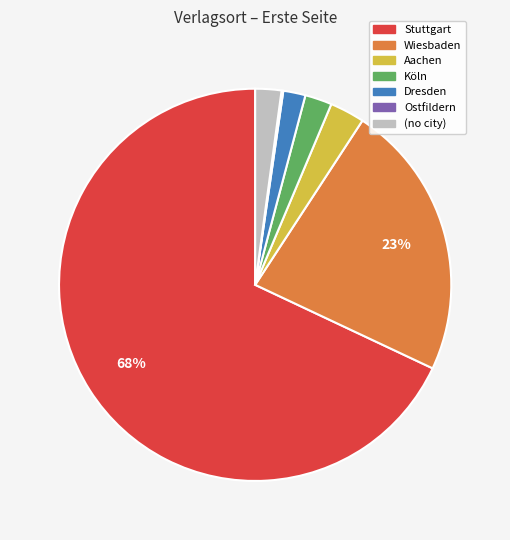

Does any single category account for the majority?

Yes